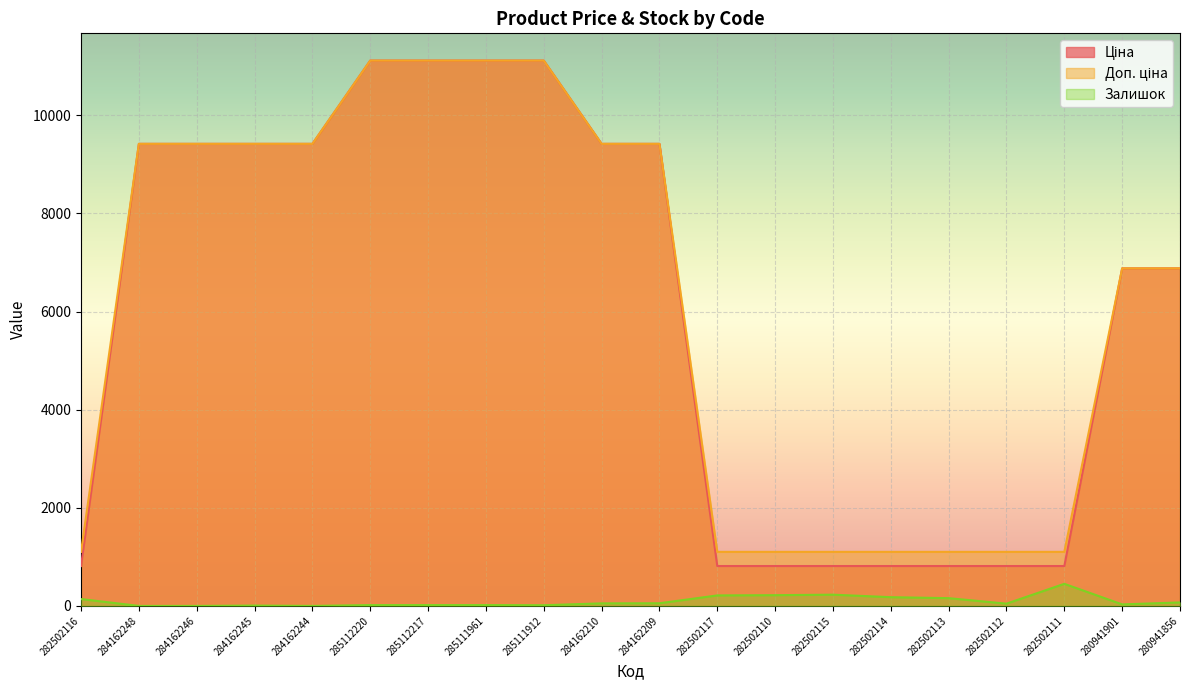

The Ціна series shows 4282.4 at 284162209. True or false?

False